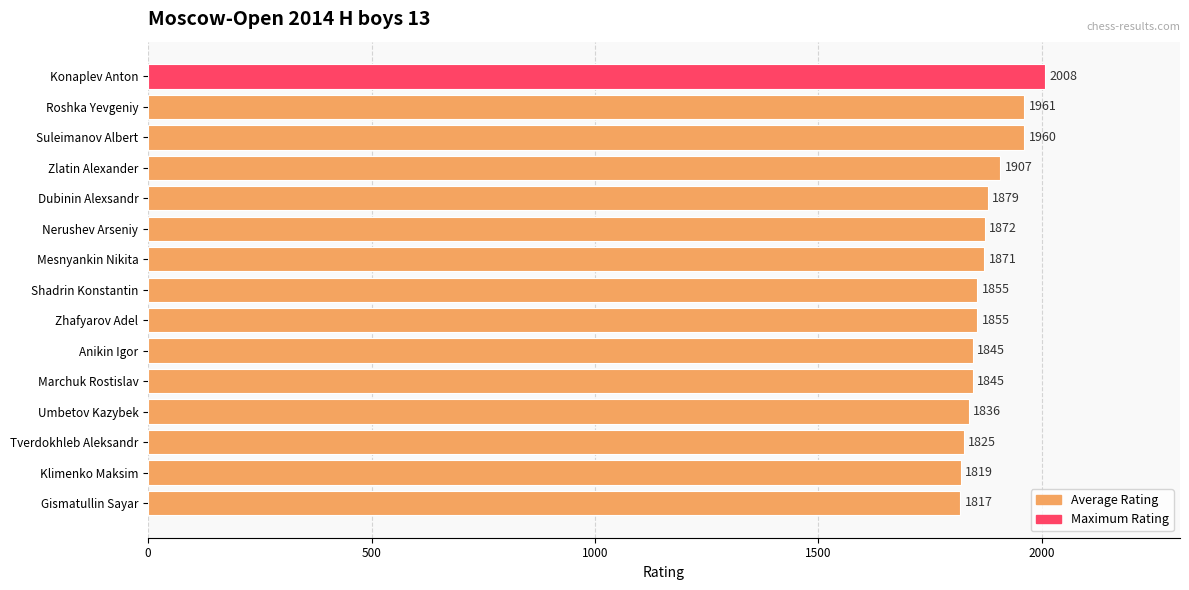

Read the value at Klimenko Maksim, to the nearest 50.

1800